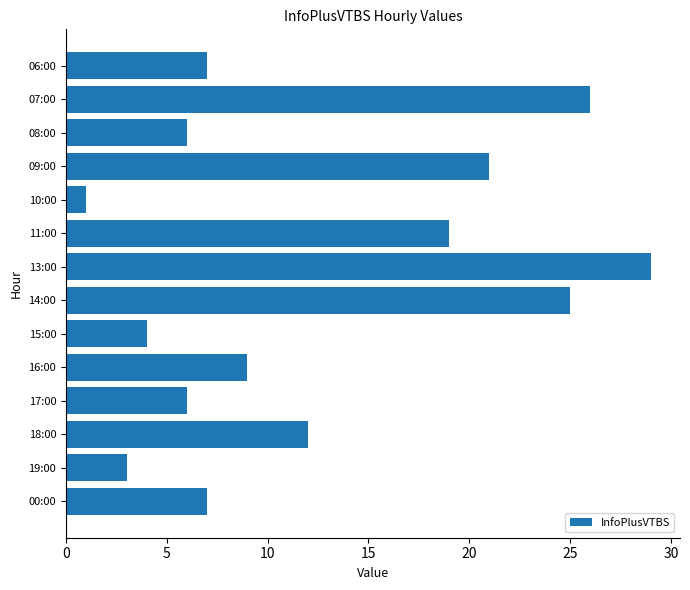

What is the difference between the maximum and minimum values?

28